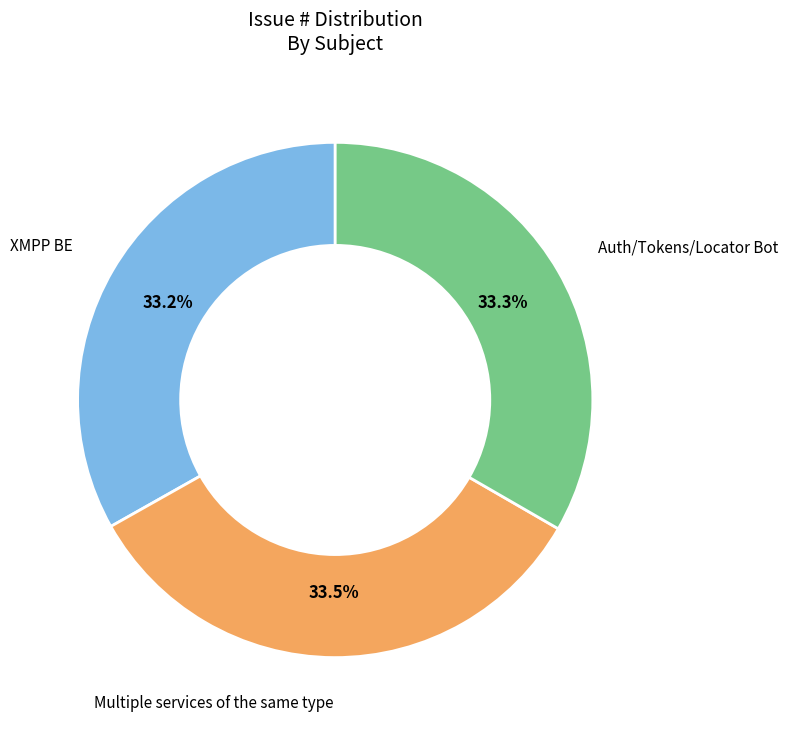

How many segments does this pie chart have?

3